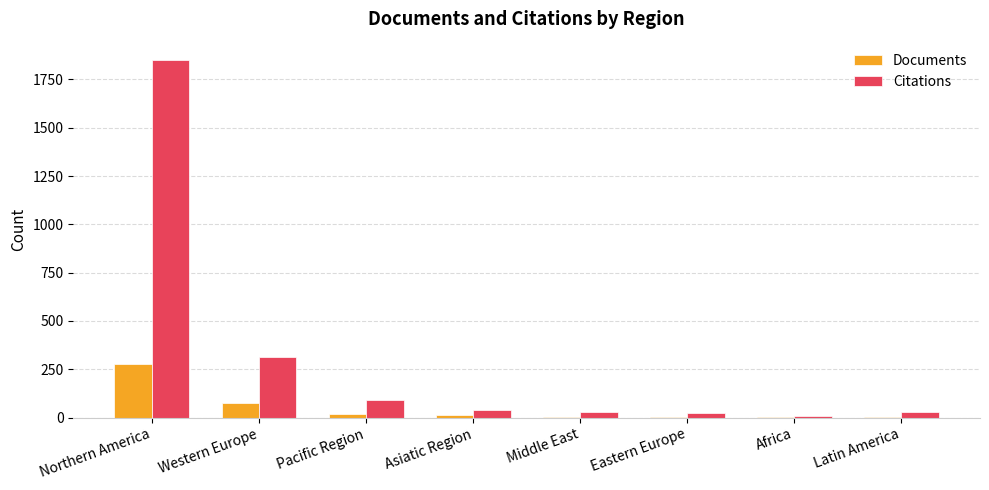

At which label does Documents first exceed 13?

Northern America